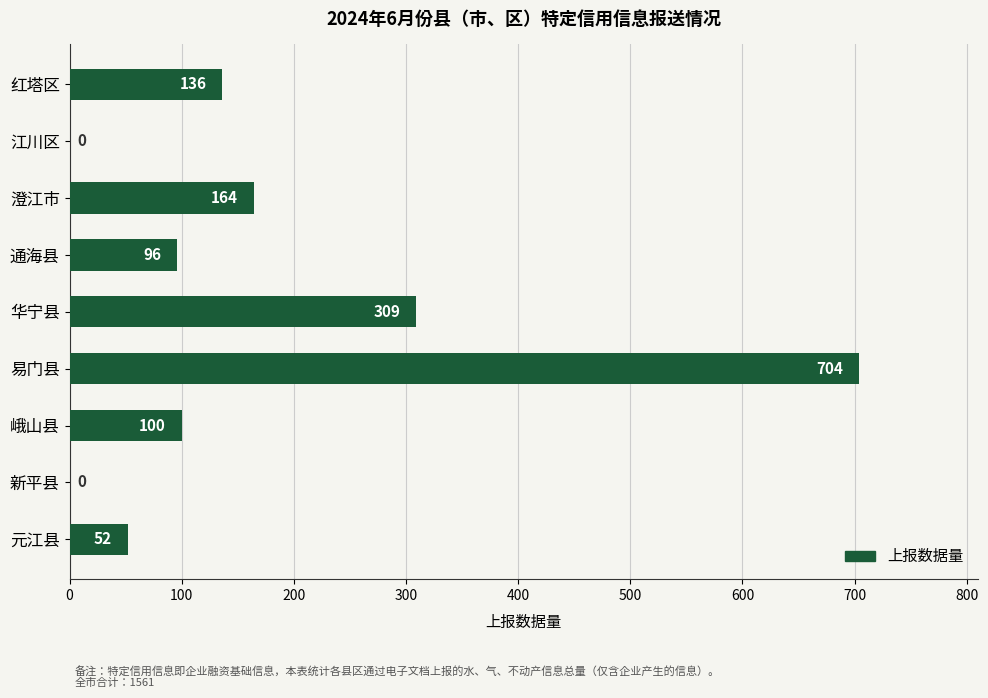

How many positive values are there?

7